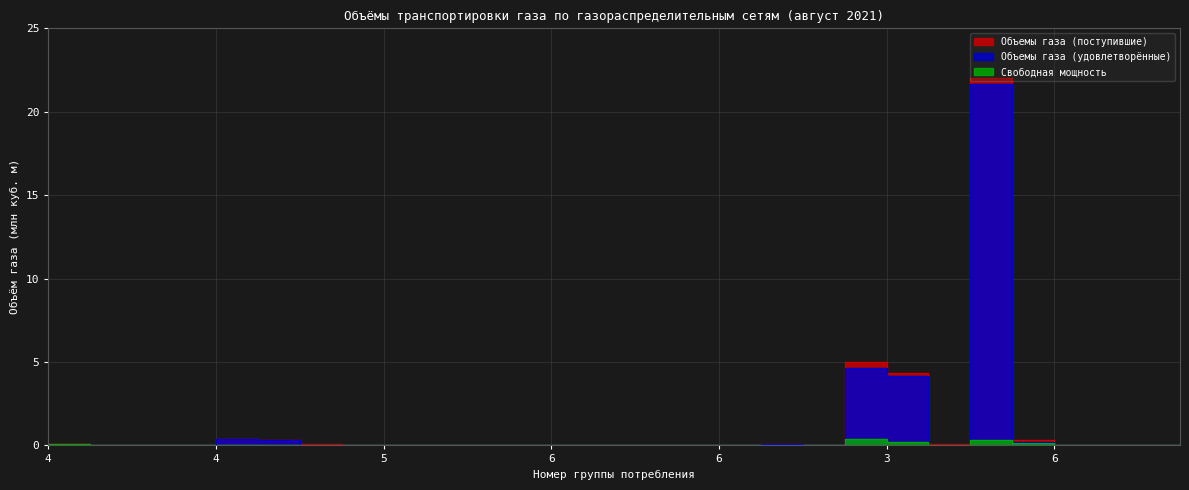

What is the difference between the Объемы газа (поступившие) values at 7 and 4?

0.1